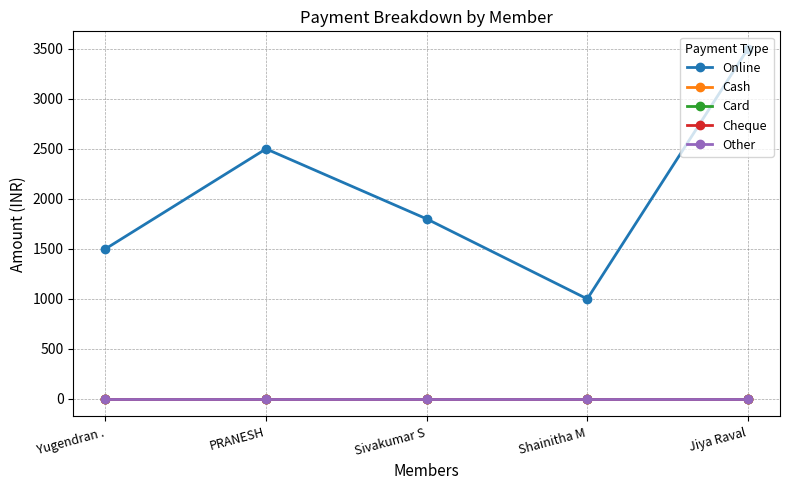

Which category has the highest value across all series?

Jiya Raval